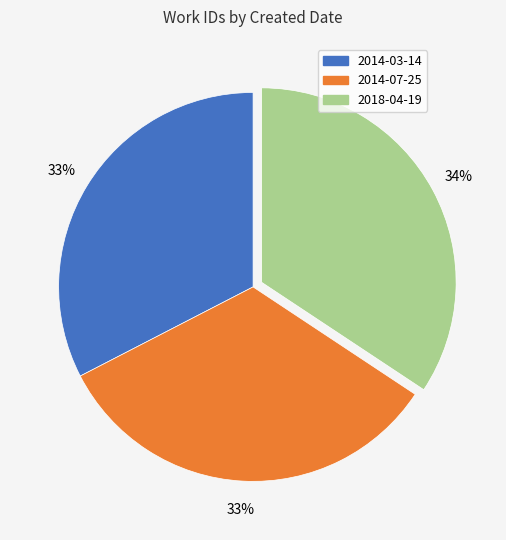

To the nearest percent, what is the combined percentage of 2014-07-25 and 2014-03-14?

66%